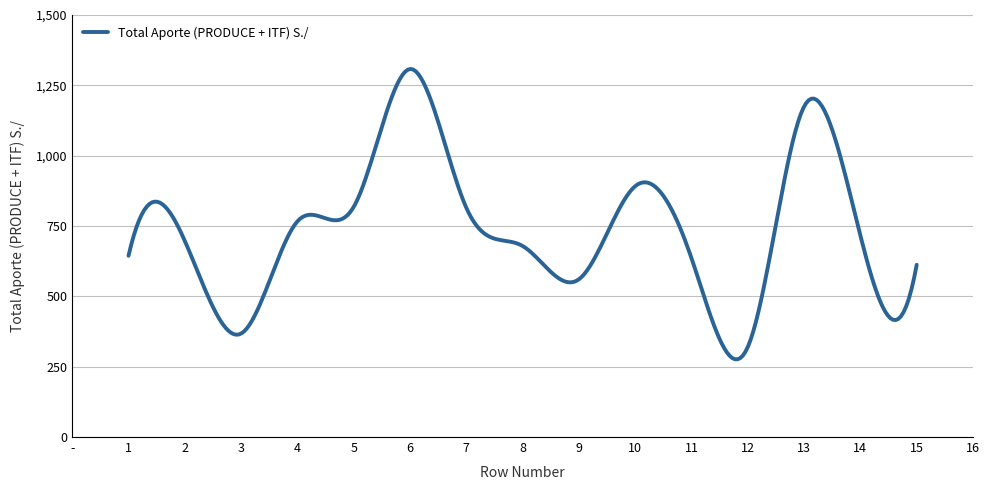

What is the difference between the maximum and minimum values?

1031.9